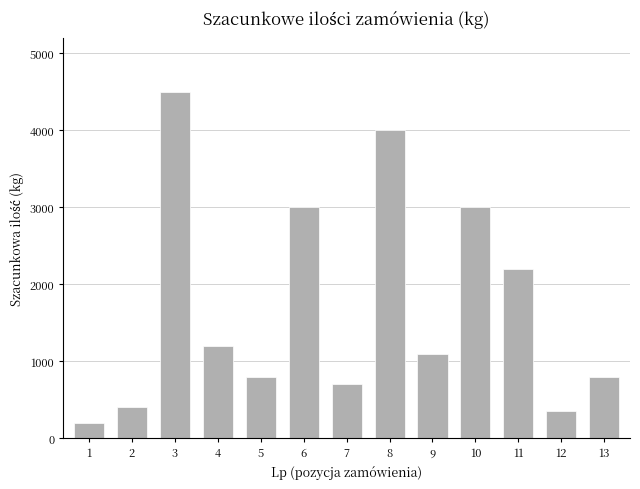

Approximately how many times larger is the value at 11 compared to 4?

1.8